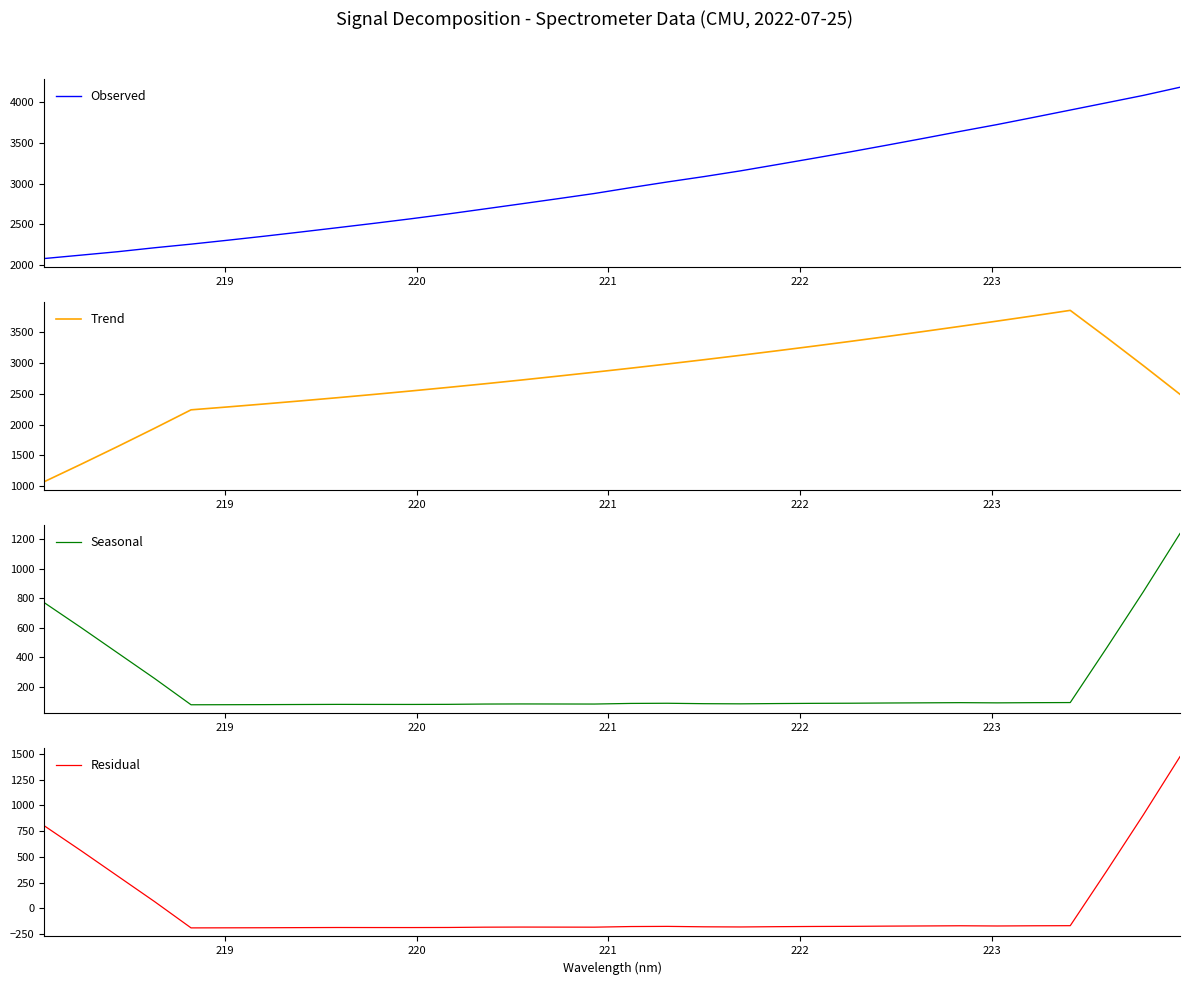

What is the maximum value for Observed?

4175.7